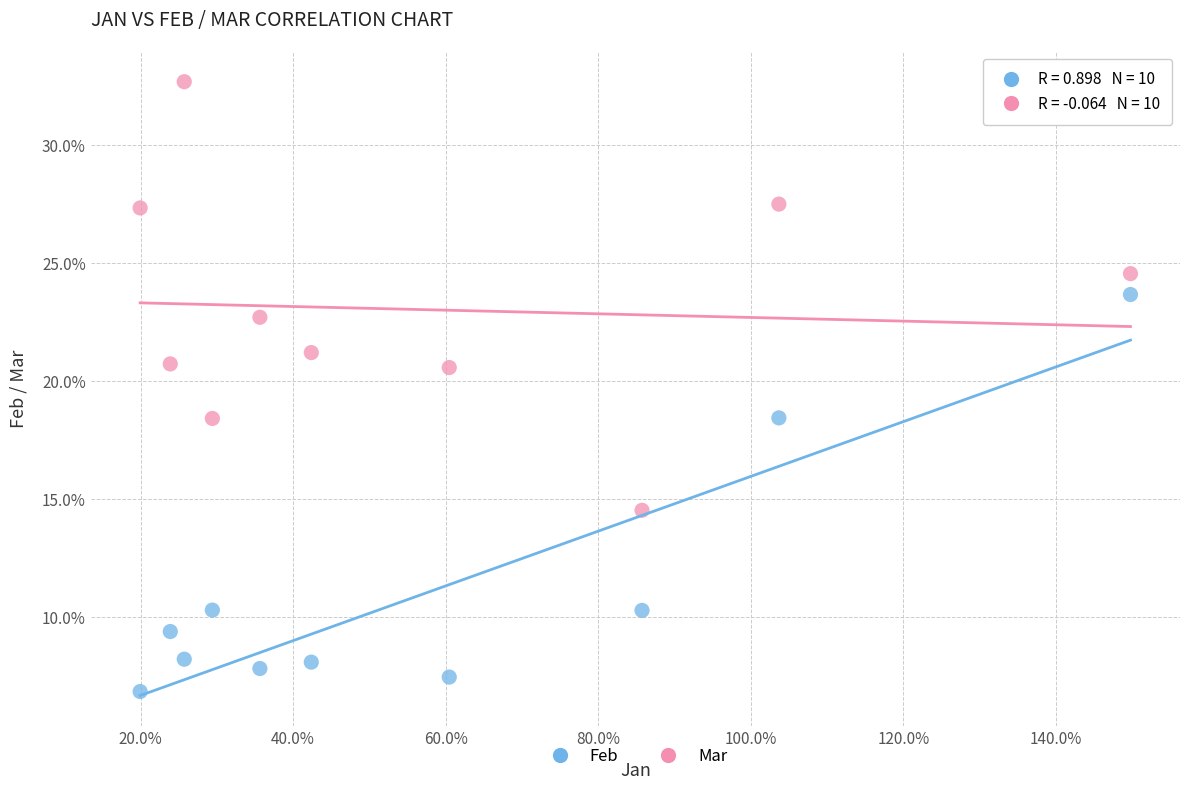

What are all the series names shown in the legend?

Feb, Mar